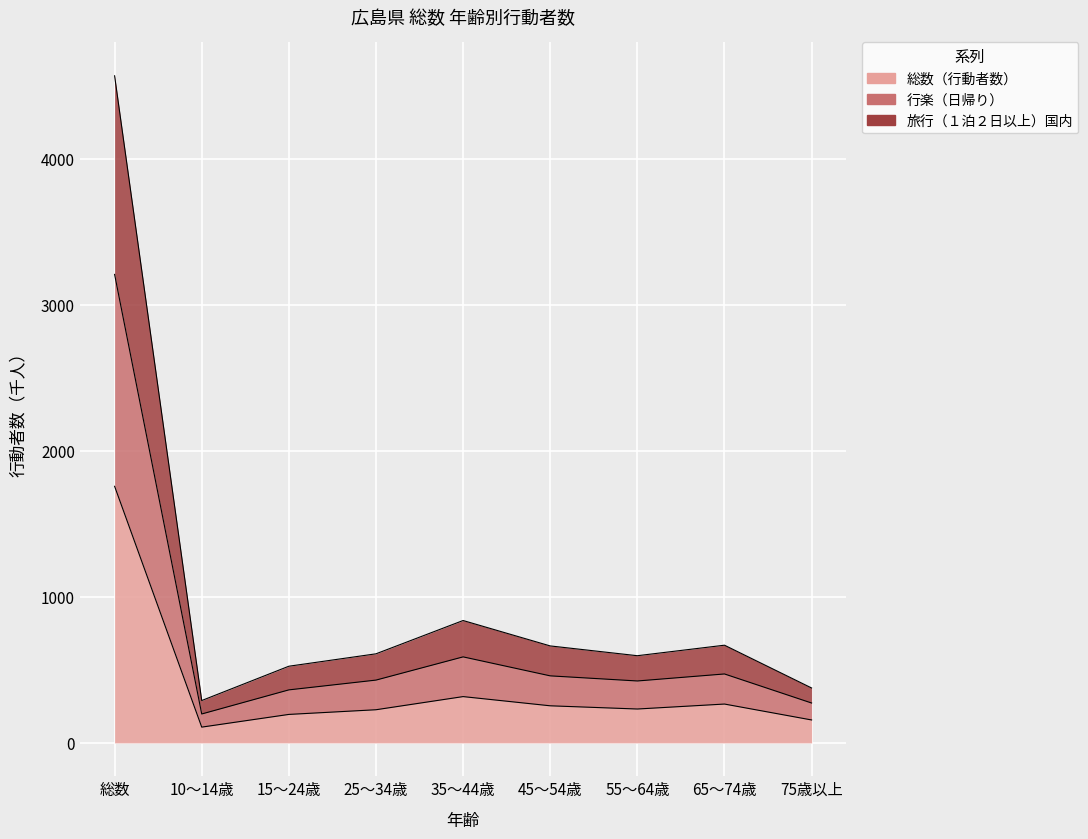

Count the number of data series in this chart.

3